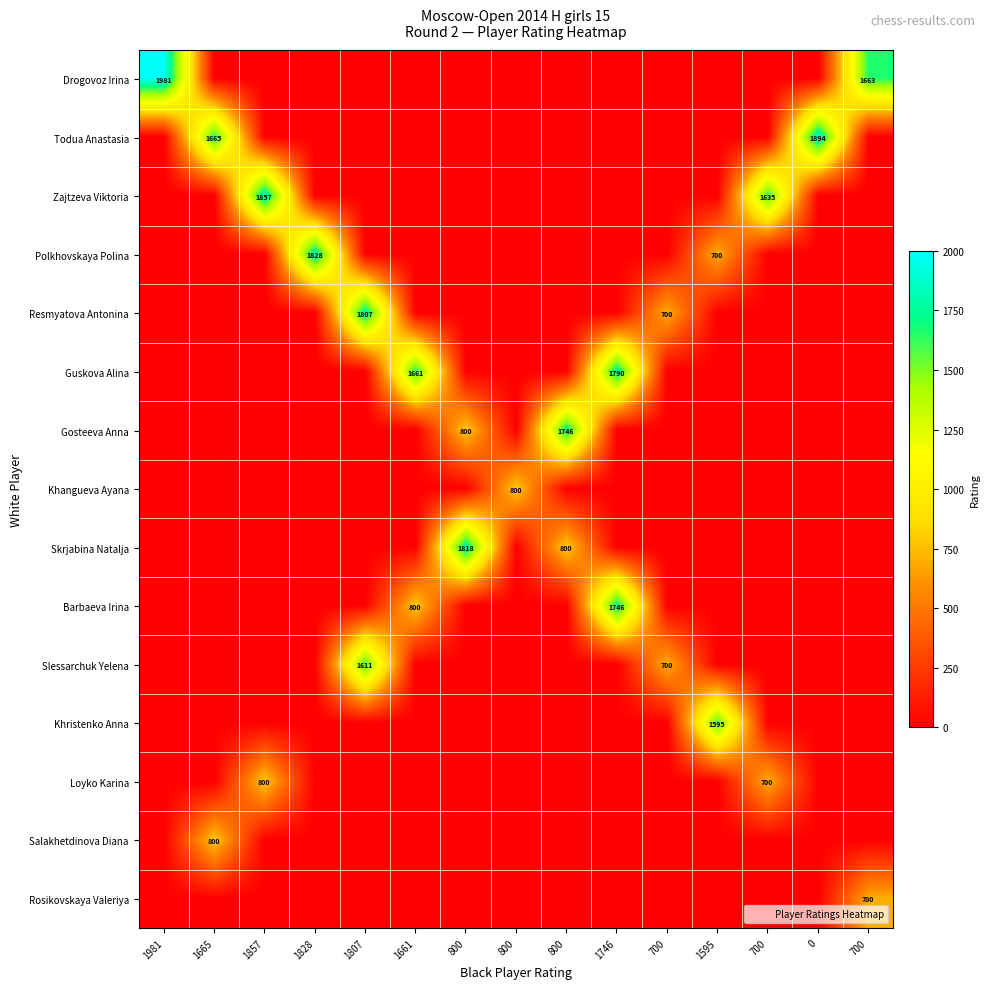

At which category is the sum across all series the highest?

1746